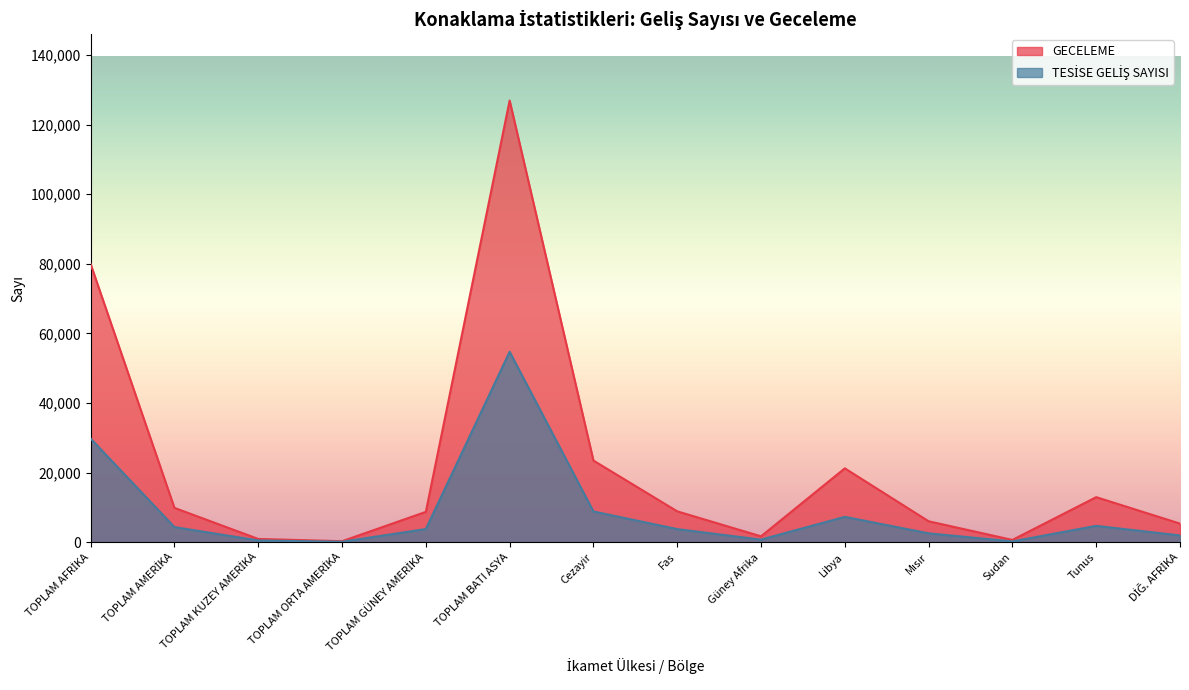

What is the lowest value of the TESİSE GELİŞ SAYISI series?

88